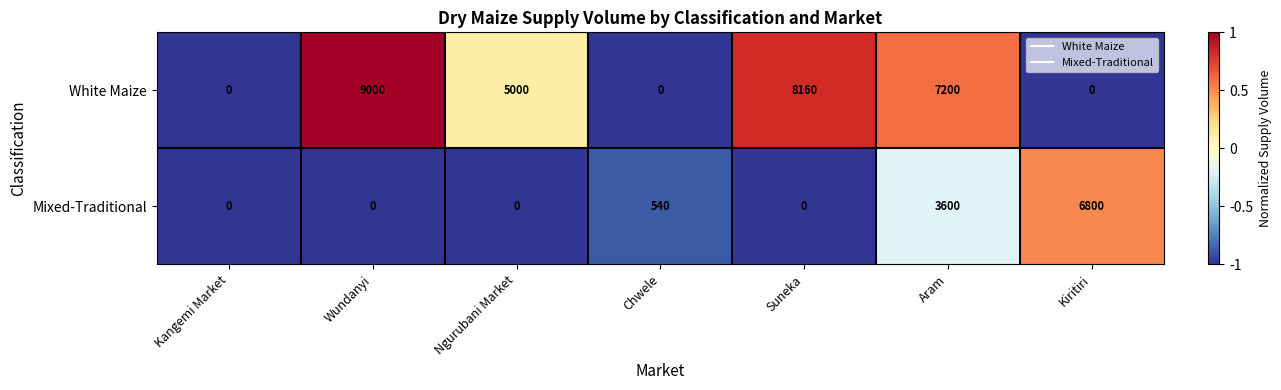

Rank the series by their average value, from highest to lowest.

White Maize, Mixed-Traditional